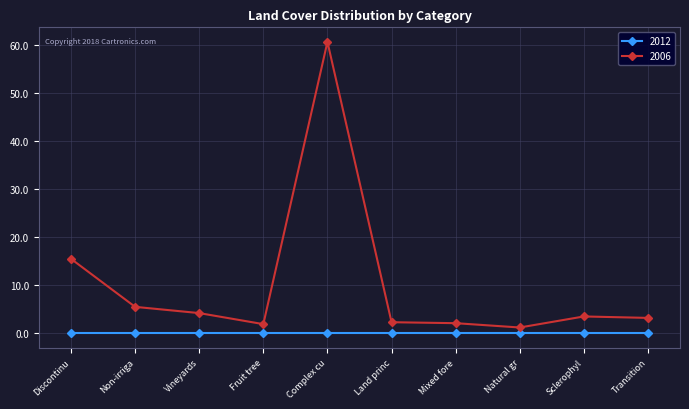

The value of 2006 at Discontinu is 15.5. True or false?

True